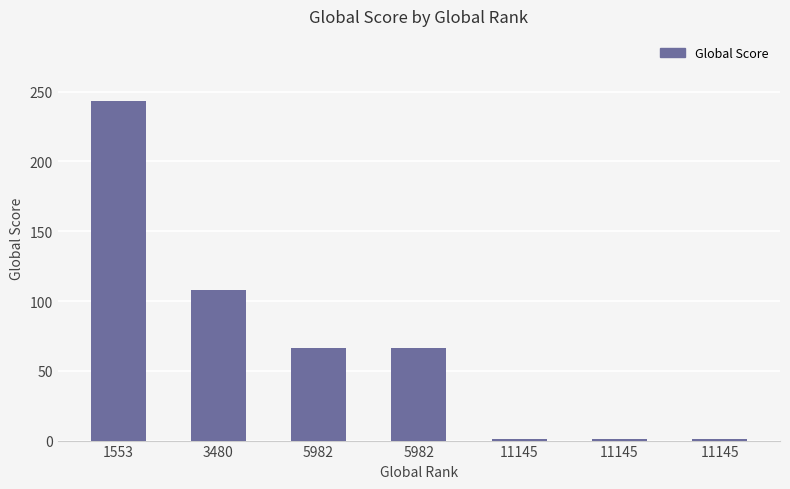

How many data points are less than 66?

3